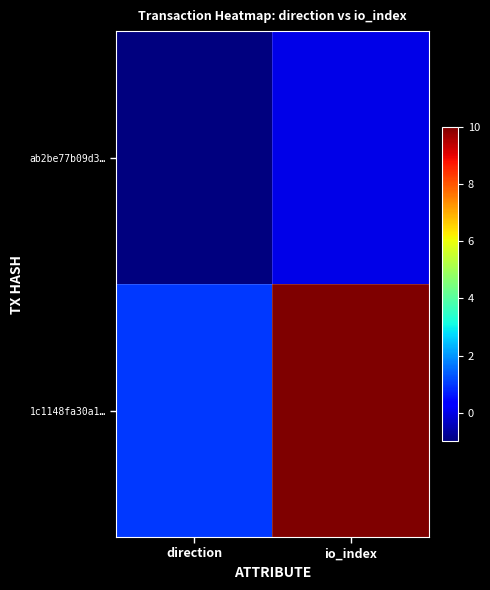

How many distinct data groups are displayed?

2